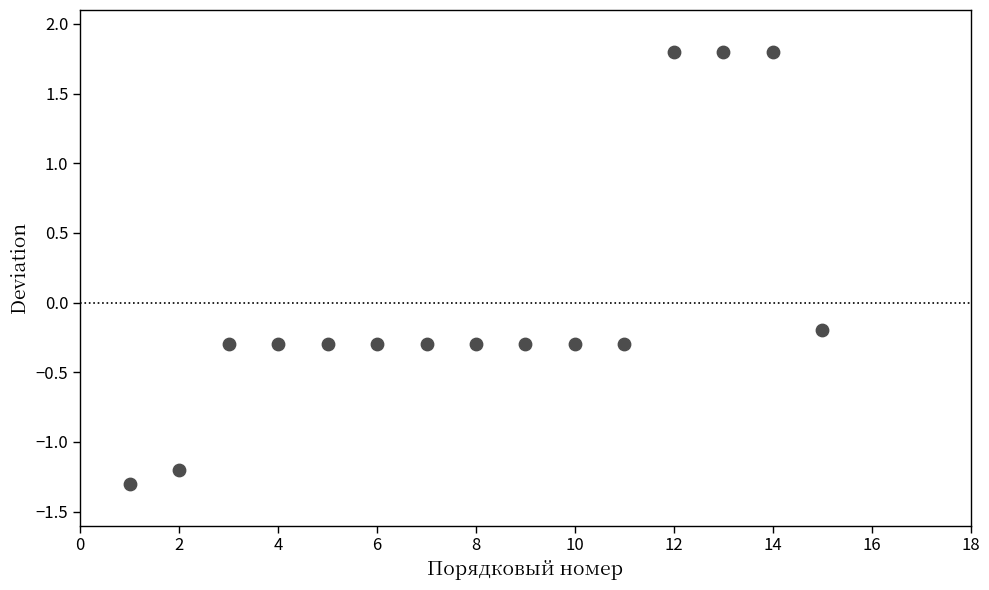

What is the range of X values (max minus min)?

14.0